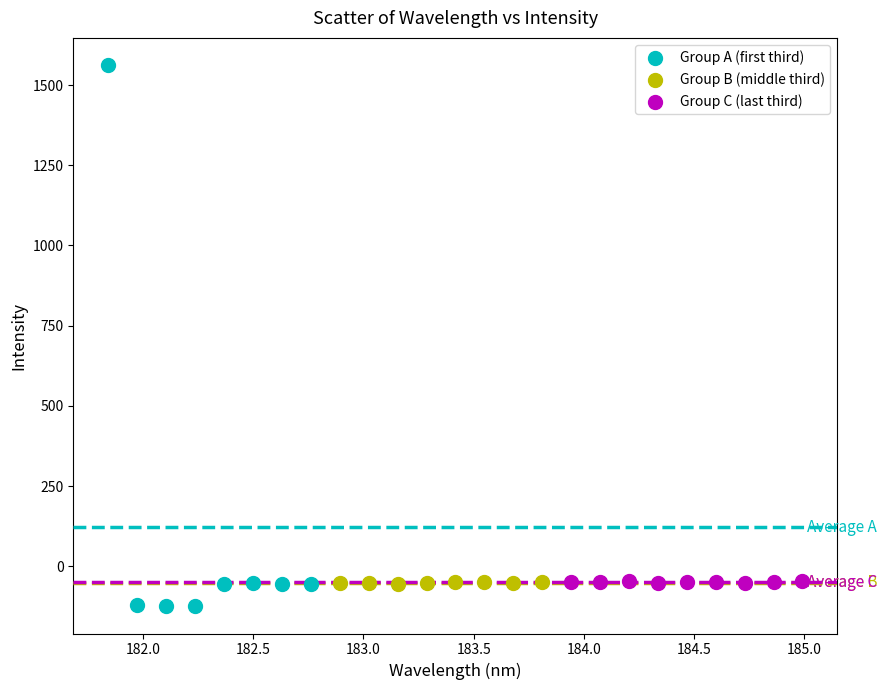

Which series reaches the minimum Y coordinate?

Group A (first third)